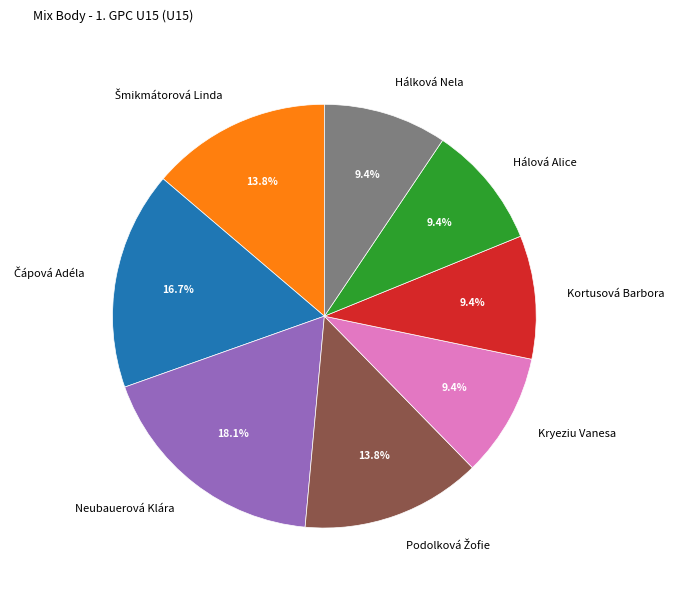

Is the sum of Hálová Alice and Kryeziu Vanesa greater than half?

No